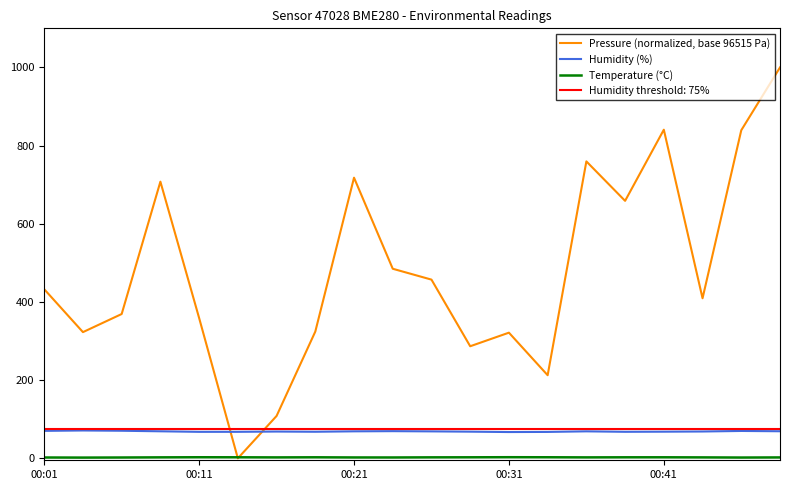

What is the difference between the second highest and second lowest values in the Pressure (normalized, base 96515 Pa) series?

732.3